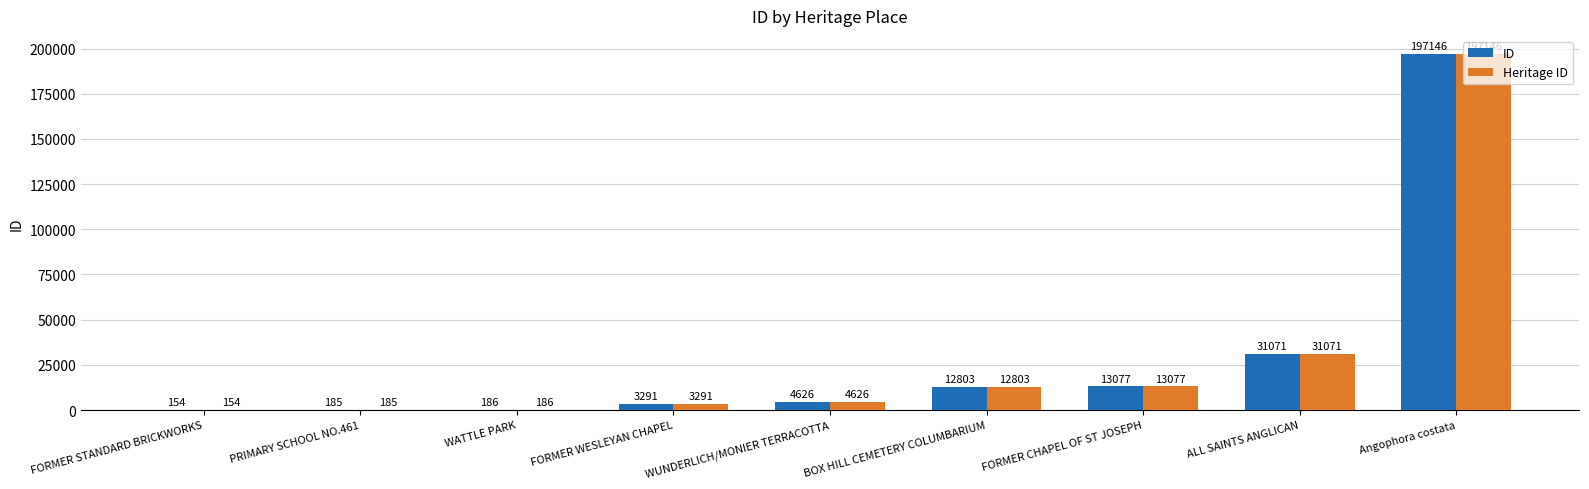

Reading left to right, what are all the values shown in this chart?

ID: 154	185	186	3291	4626	12803	13077	31071	197146
Heritage ID: 154	185	186	3291	4626	12803	13077	31071	197146